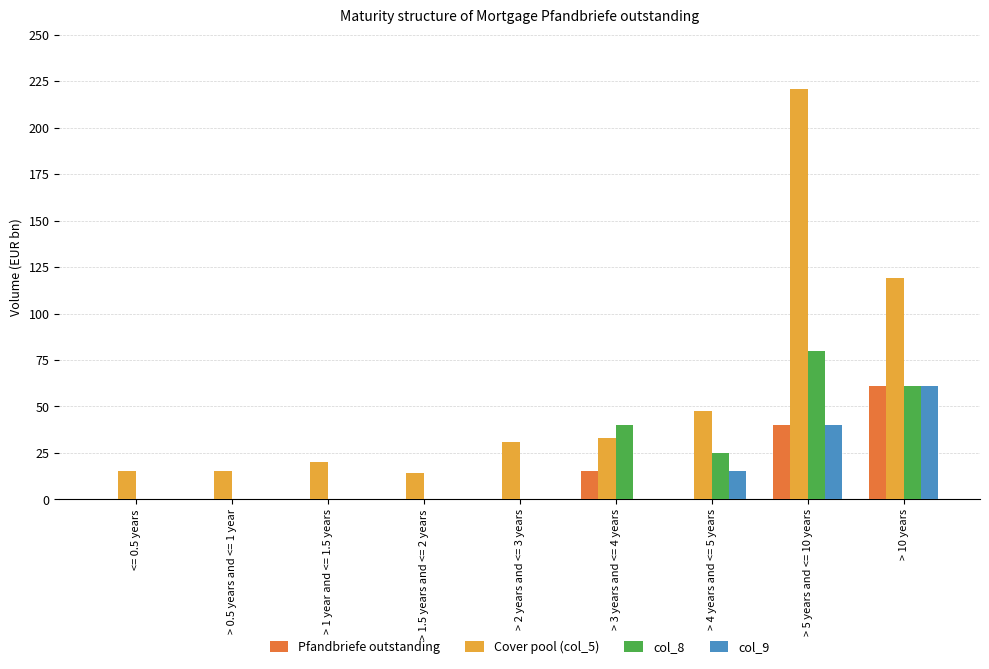

How many distinct data groups are displayed?

4